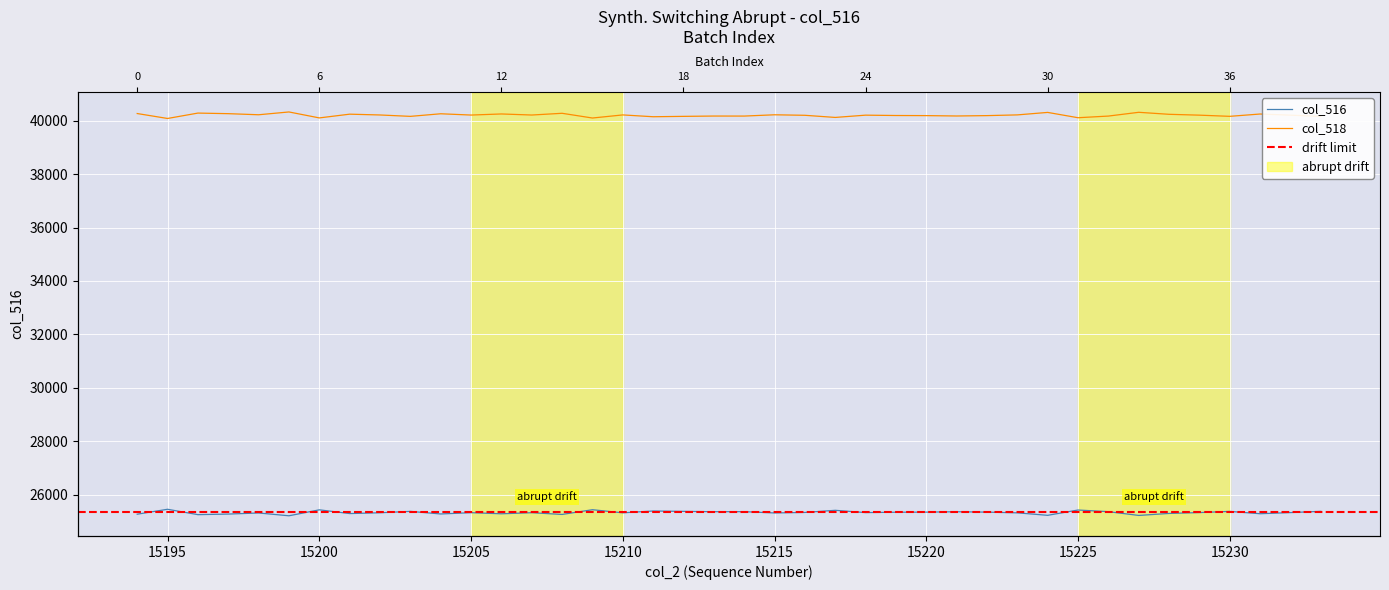

At which label does col_516 reach its peak?

15195